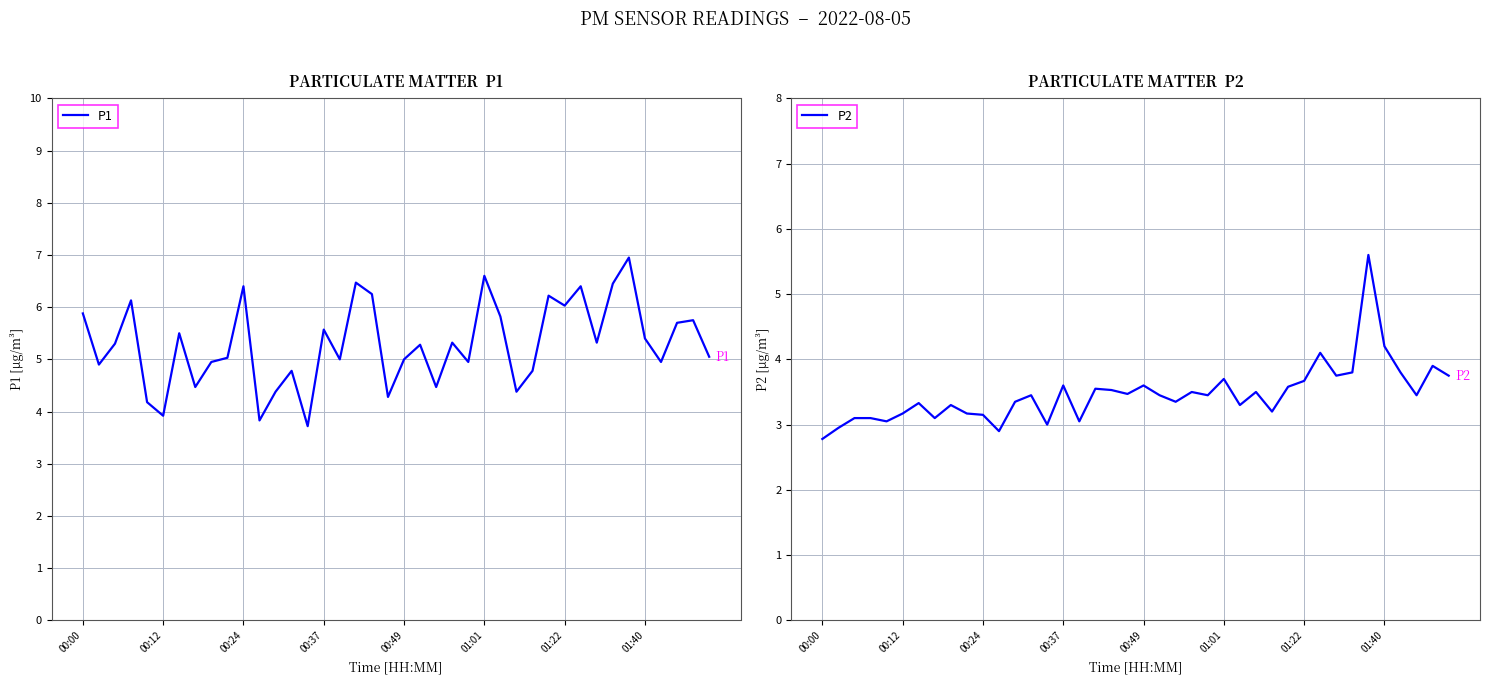

True or false: P2 has more than 1 interior local peaks.

True